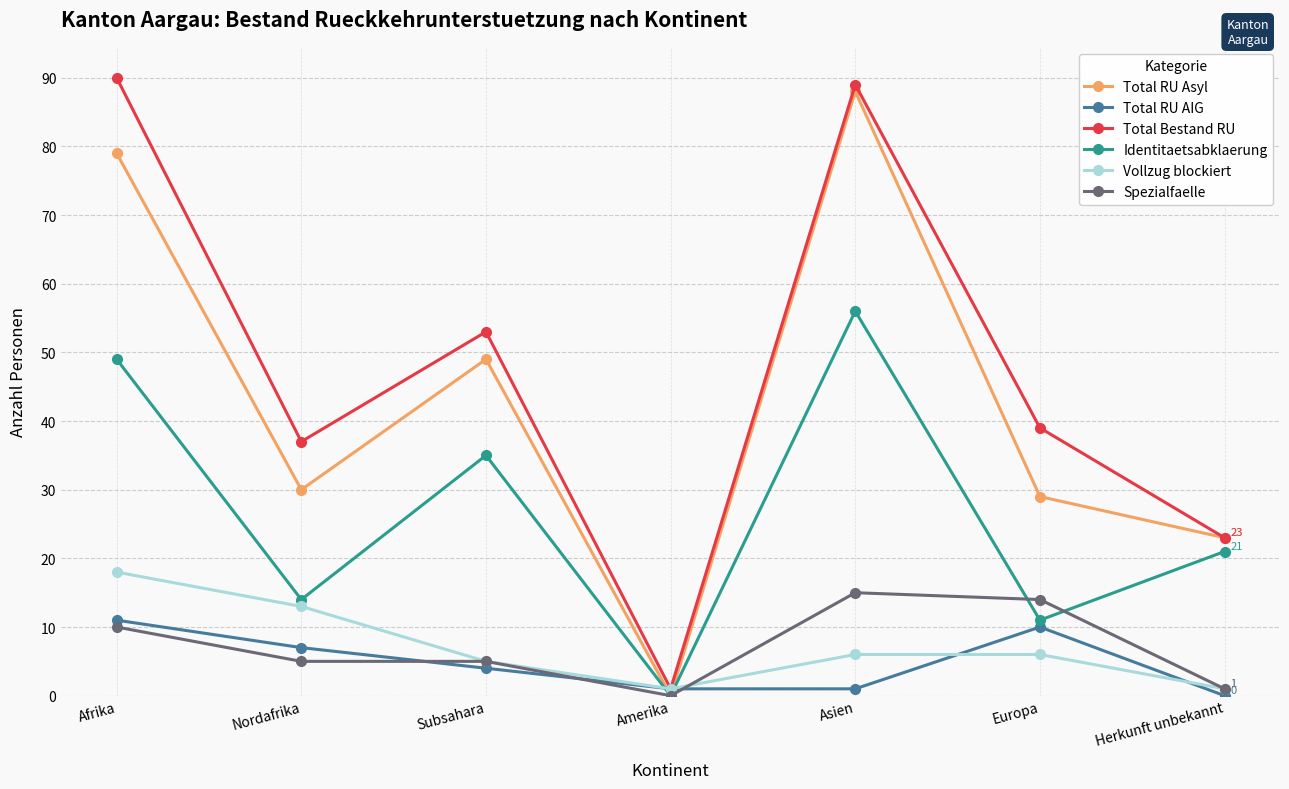

Which series has the largest total across all categories?

Total Bestand RU